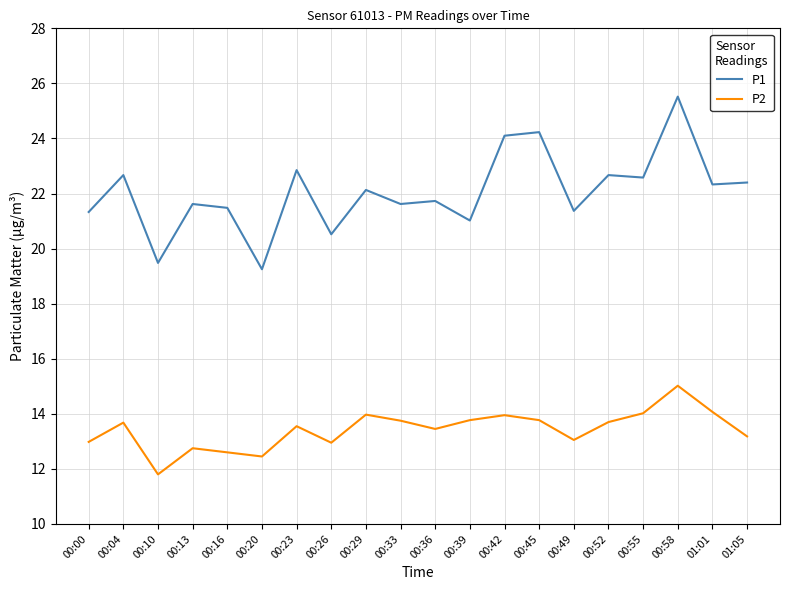

What is the approximate value of P2 at 00:39?

13.8